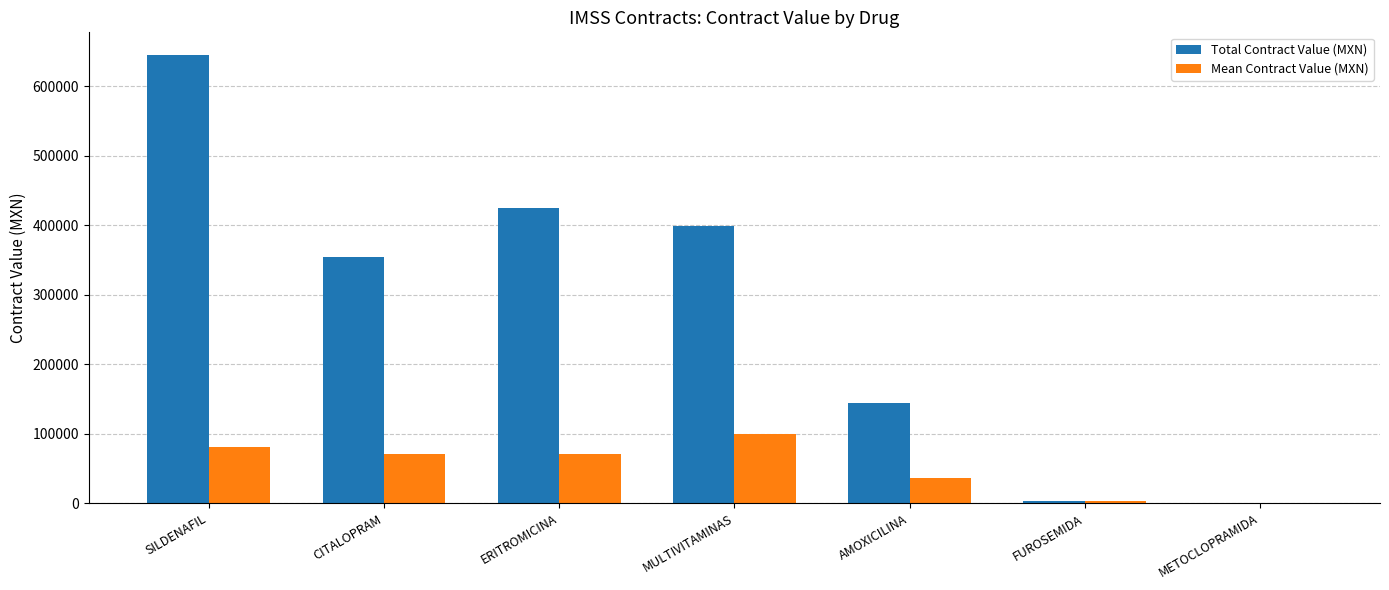

Which series has the largest range (max minus min)?

Total Contract Value (MXN)